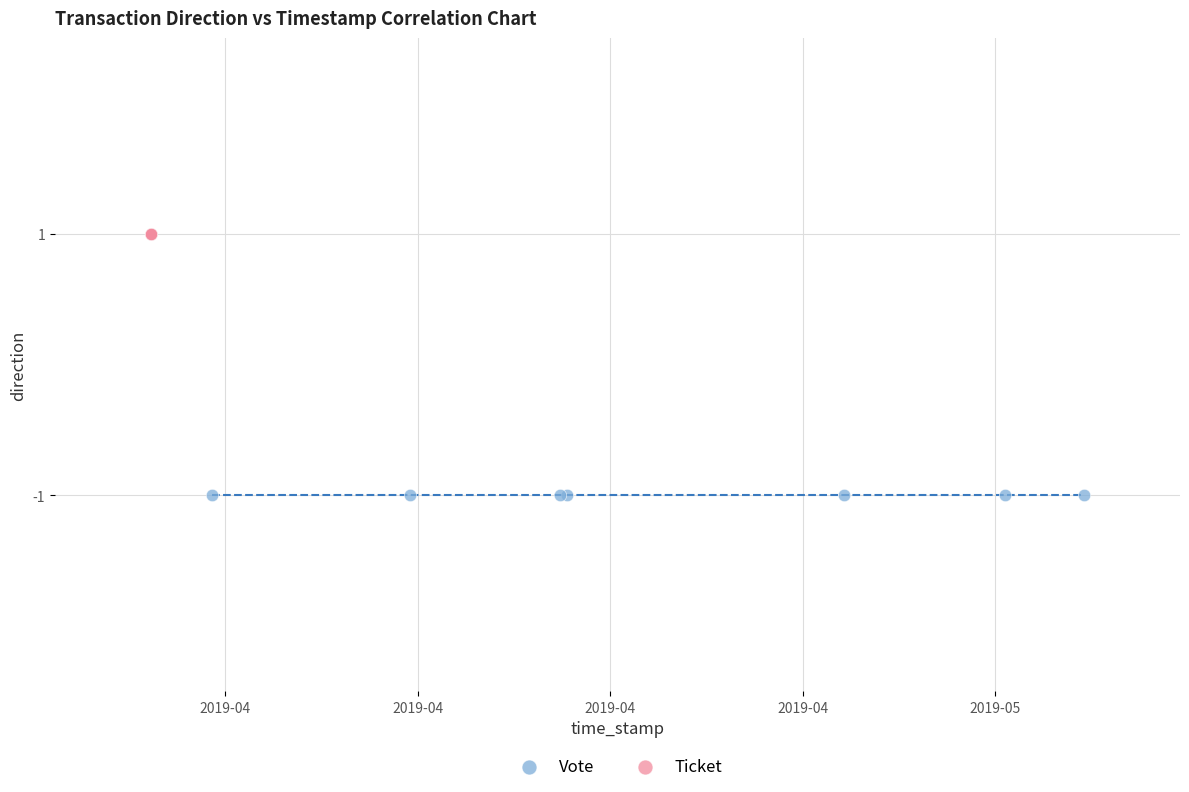

Which series contains the highest Y value?

Ticket